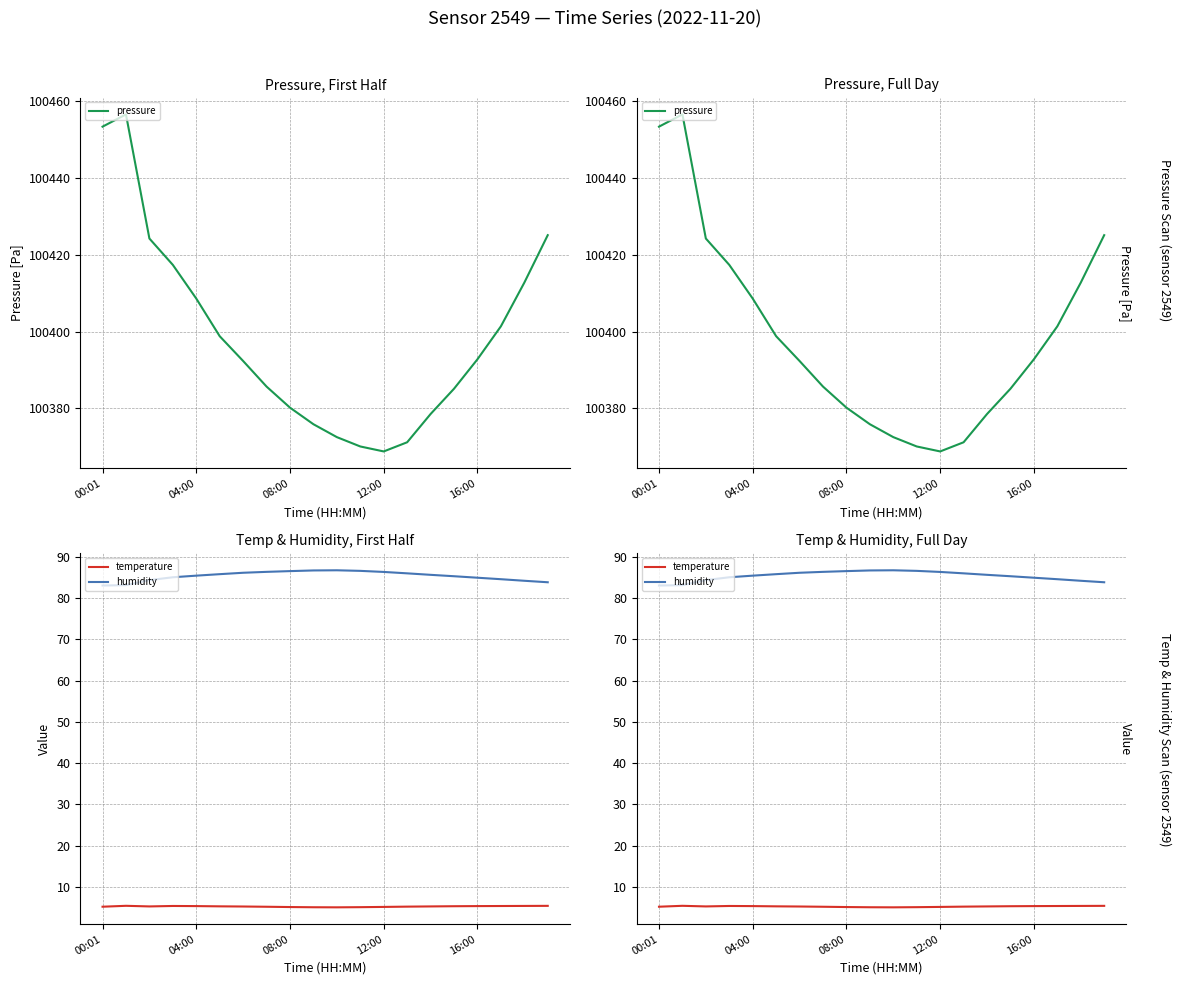

In humidity, how many points are higher than both neighbors (excluding endpoints)?

1